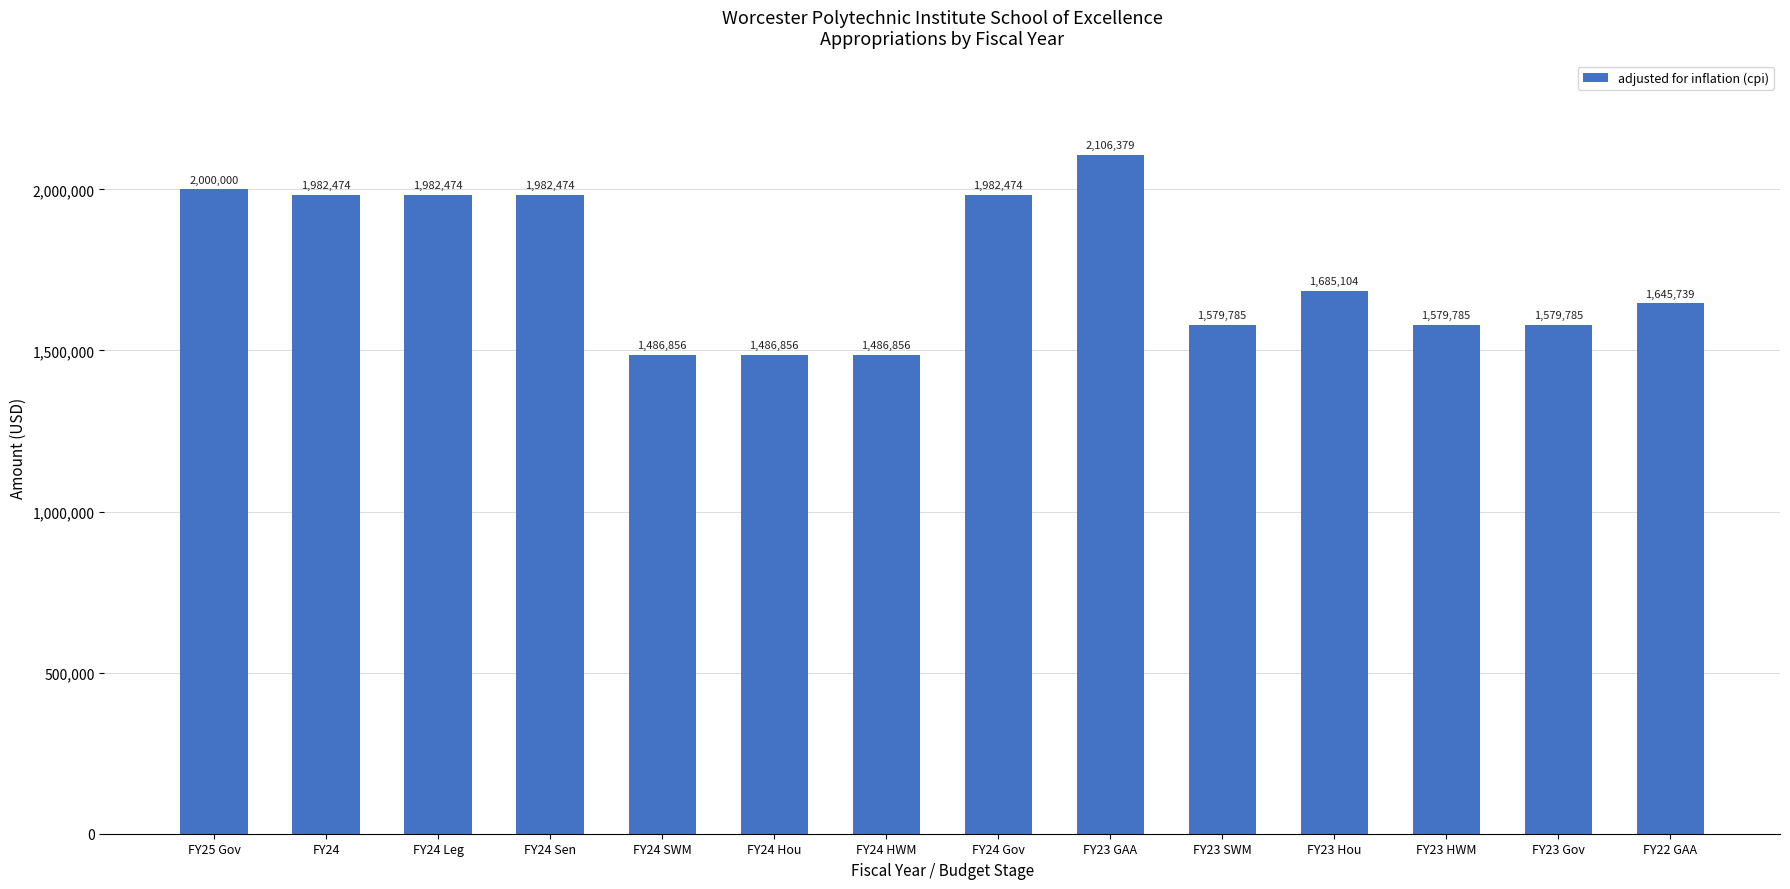

Reading left to right, list all the values displayed in this chart.

FY25 Gov=2000000	FY24=1982474	FY24 Leg=1982474	FY24 Sen=1982474	FY24 SWM=1486856	FY24 Hou=1486856	FY24 HWM=1486856	FY24 Gov=1982474	FY23 GAA=2106379	FY23 SWM=1579785	FY23 Hou=1685104	FY23 HWM=1579785	FY23 Gov=1579785	FY22 GAA=1645739